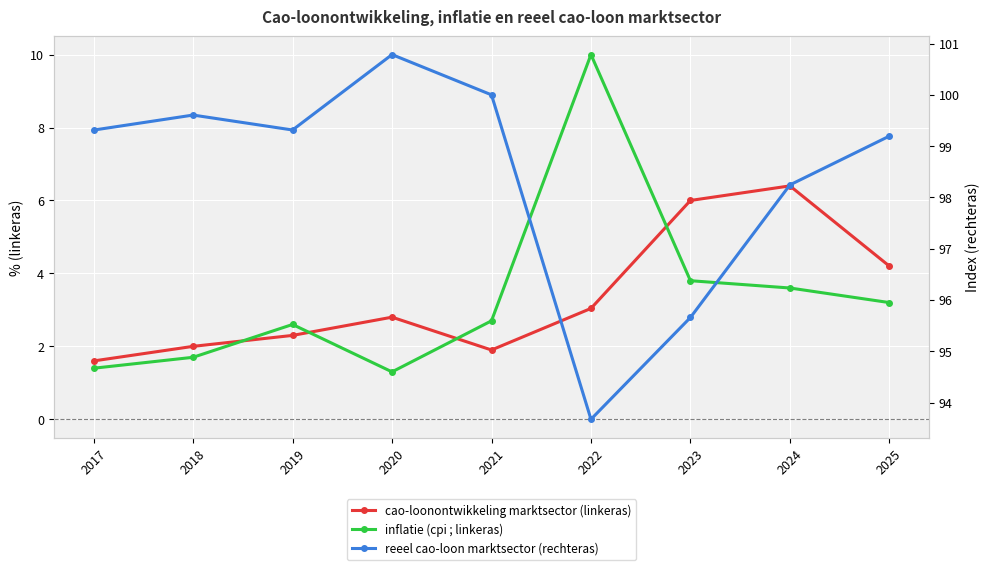

What is the highest value of the cao-loonontwikkeling marktsector (linkeras) series?

6.4